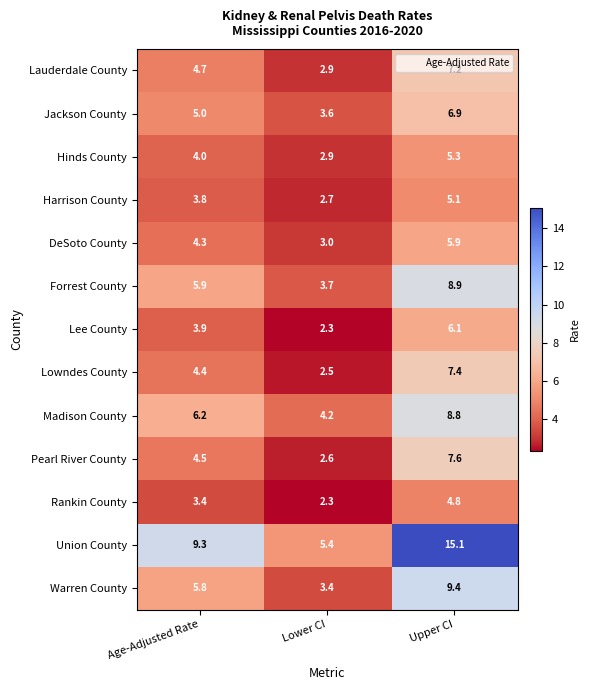

At how many categories does at least one series exceed 7?

2